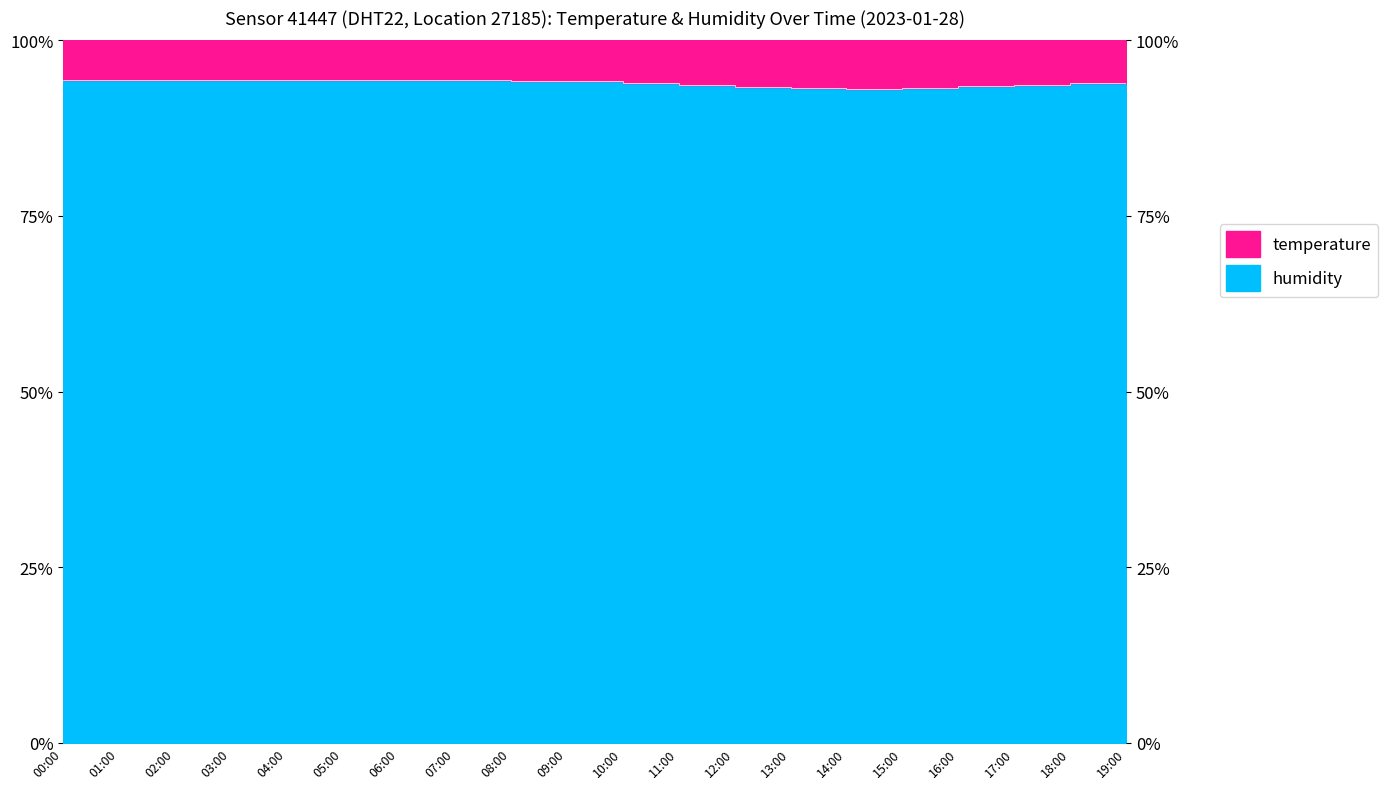

Approximately how many times larger is the value at 14:00 compared to 08:00?

1.0